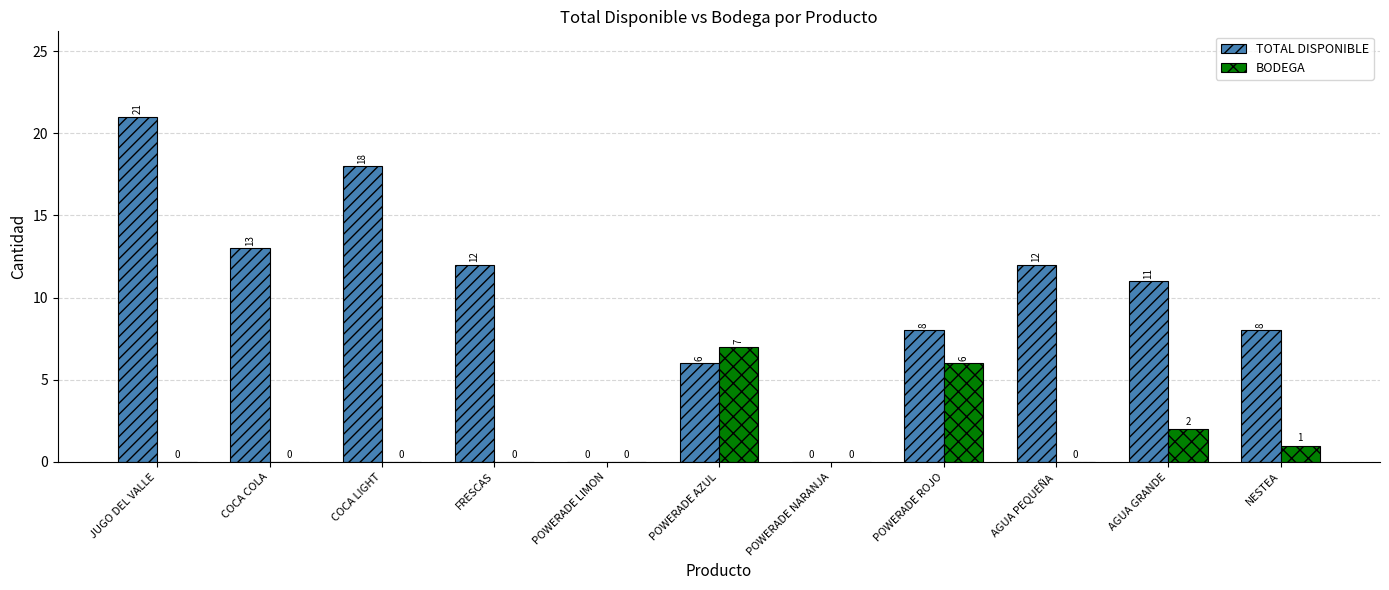

Reading left to right, extract all data points from this chart.

TOTAL DISPONIBLE: JUGO DEL VALLE=21	COCA COLA=13	COCA LIGHT=18	FRESCAS=12	POWERADE LIMON=0	POWERADE AZUL=6	POWERADE NARANJA=0	POWERADE ROJO=8	AGUA PEQUEÑA=12	AGUA GRANDE=11	NESTEA=8
BODEGA: JUGO DEL VALLE=0	COCA COLA=0	COCA LIGHT=0	FRESCAS=0	POWERADE LIMON=0	POWERADE AZUL=7	POWERADE NARANJA=0	POWERADE ROJO=6	AGUA PEQUEÑA=0	AGUA GRANDE=2	NESTEA=1